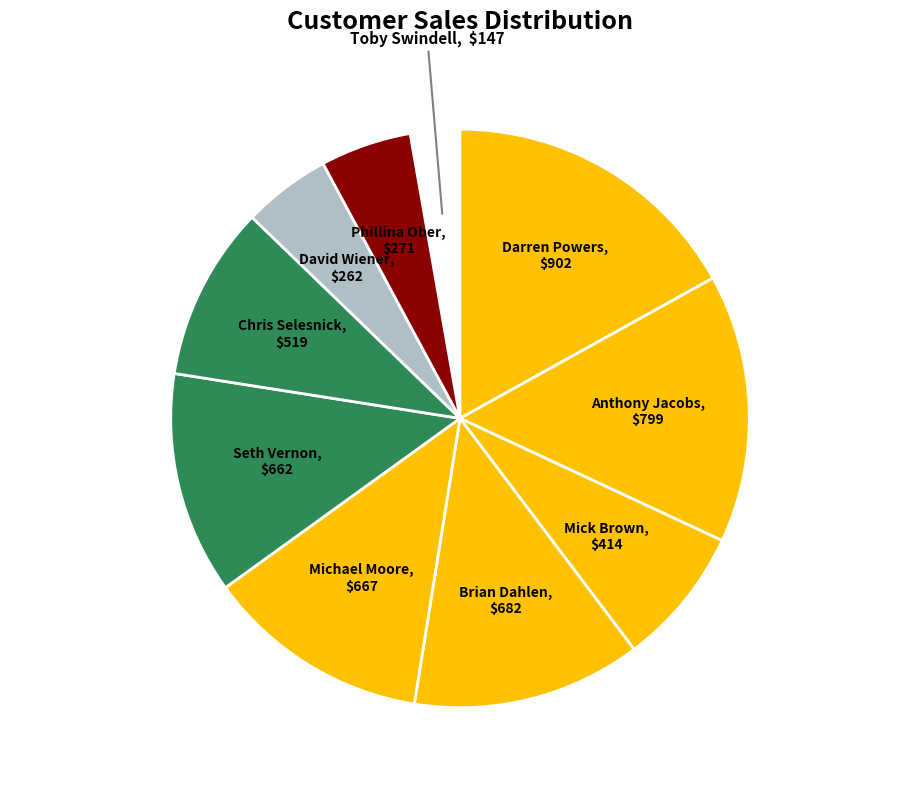

How many slices are in this pie chart?

10